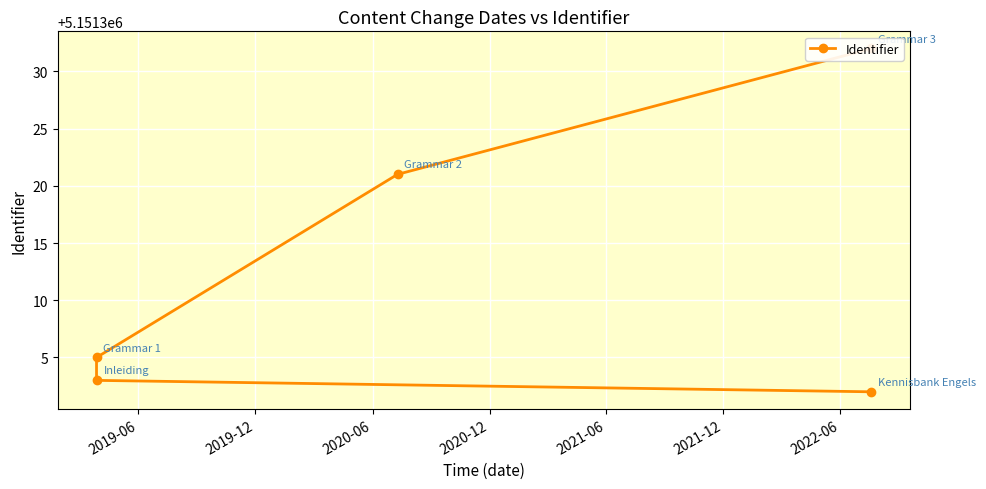

What position from the left is 2021-06?

5